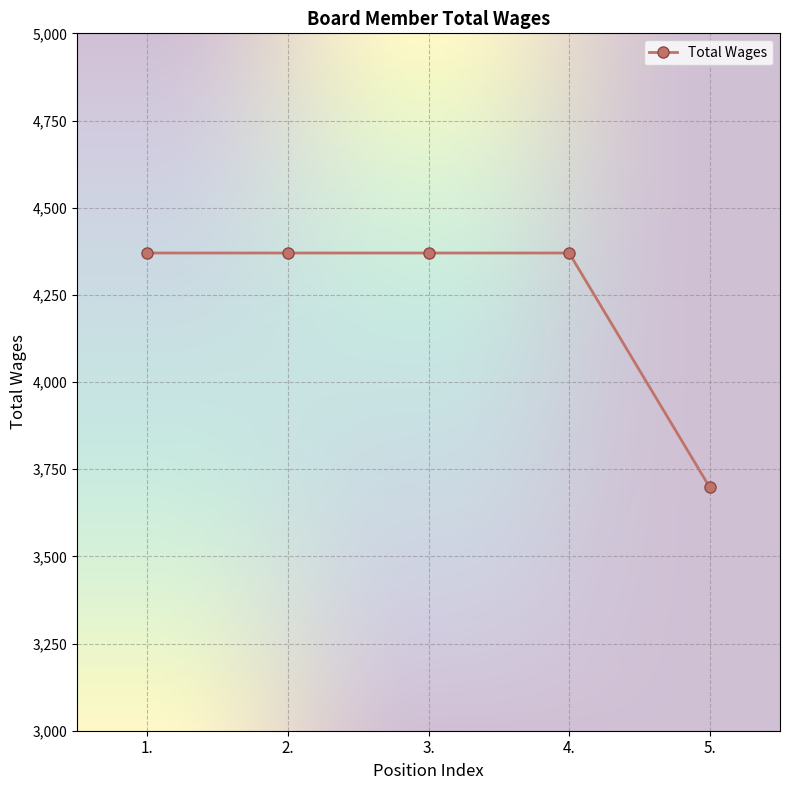

Reading left to right, transcribe all the data shown in this chart.

4370	4370	4370	4370	3698